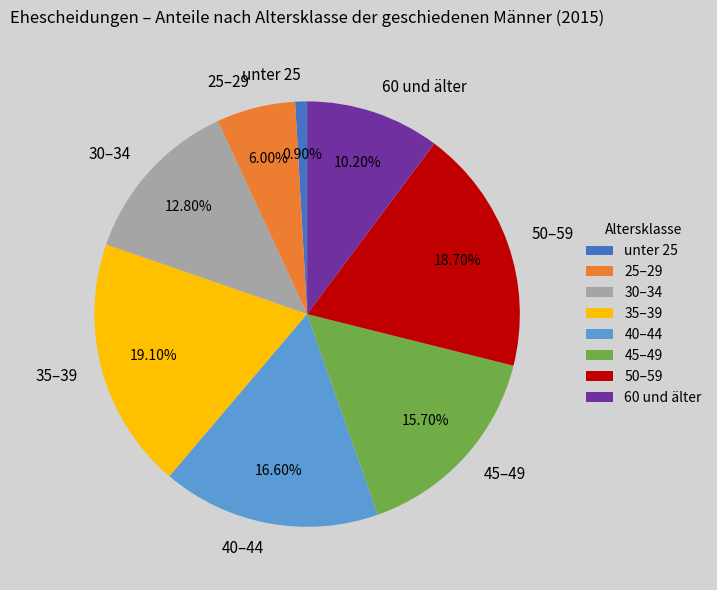

How many slices are in this pie chart?

8